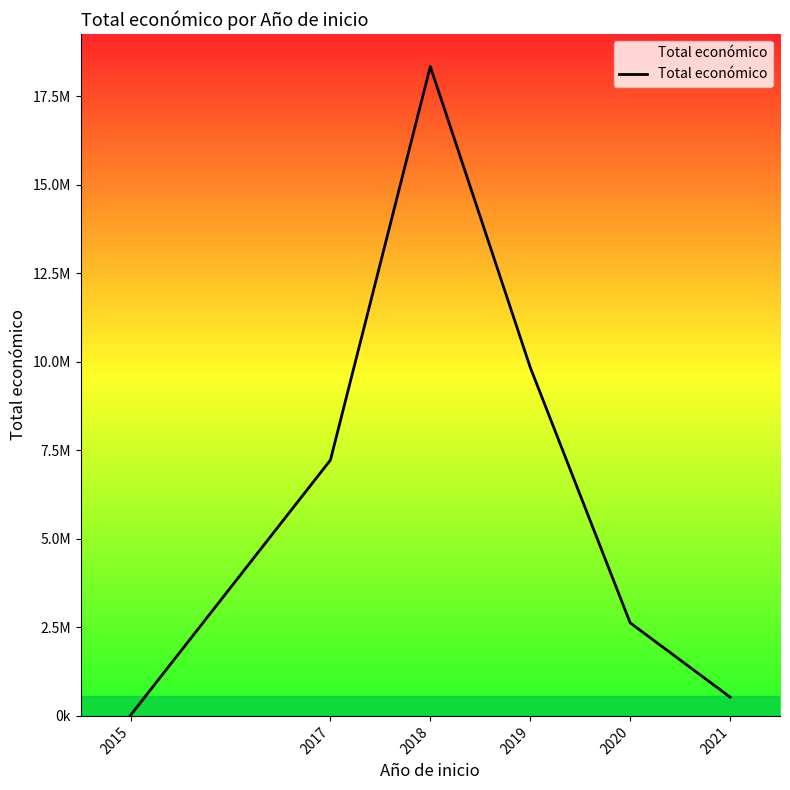

What is the value of the 2nd point from the left?

7227364